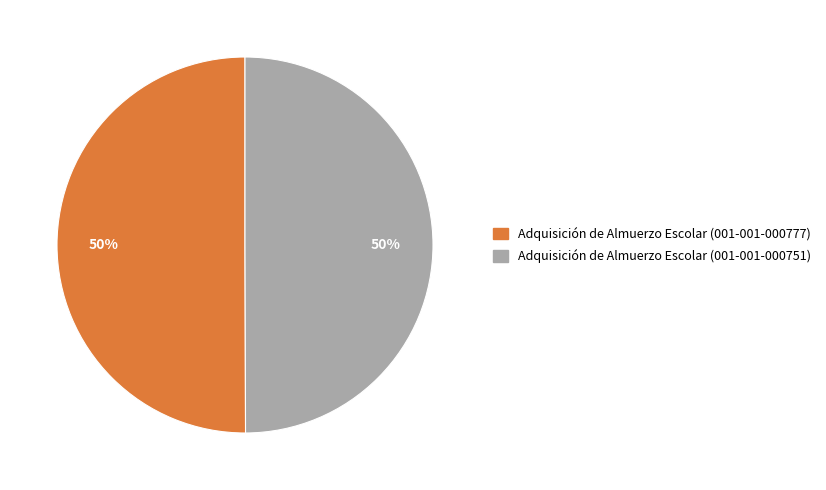

Approximately how many times larger is the value at Adquisición de Almuerzo Escolar (001-001-000751) compared to Adquisición de Almuerzo Escolar (001-001-000777)?

1.0